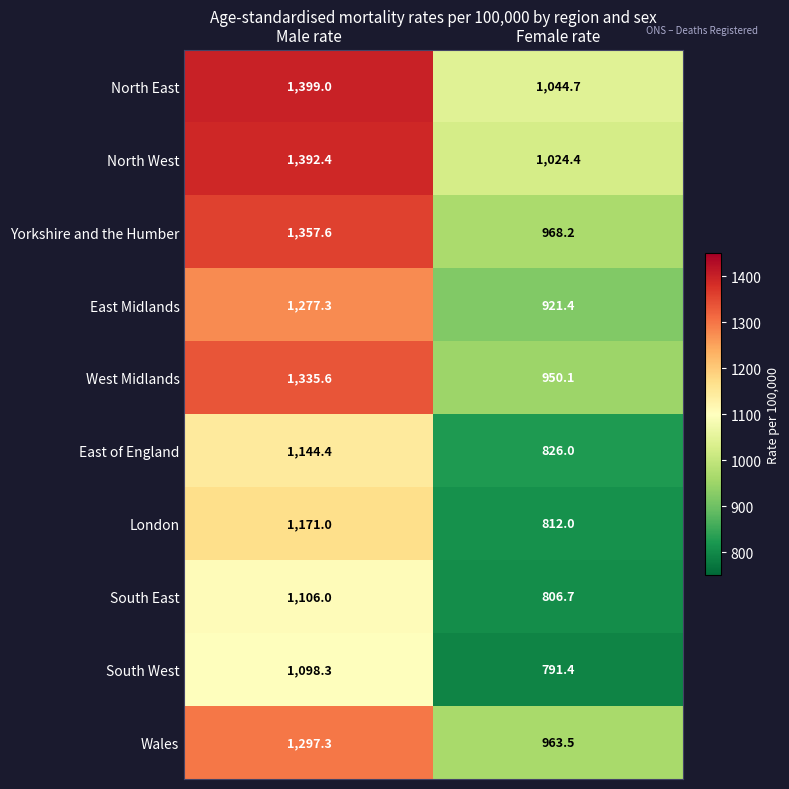

What value does the West Midlands series have at Male rate?

1335.6